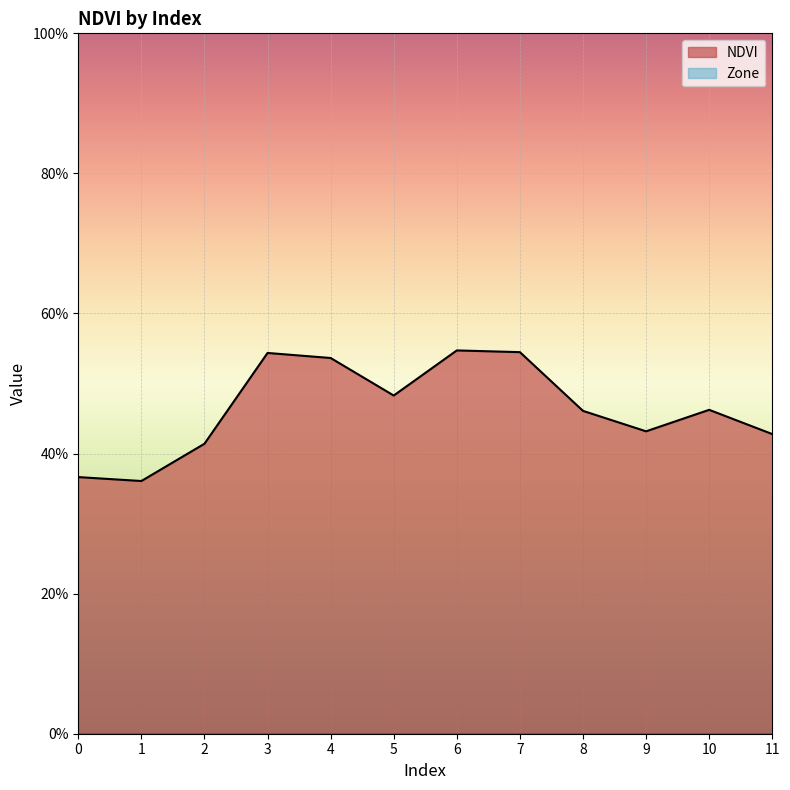

How many interior local valleys (lower than both neighbors) does the data have?

3